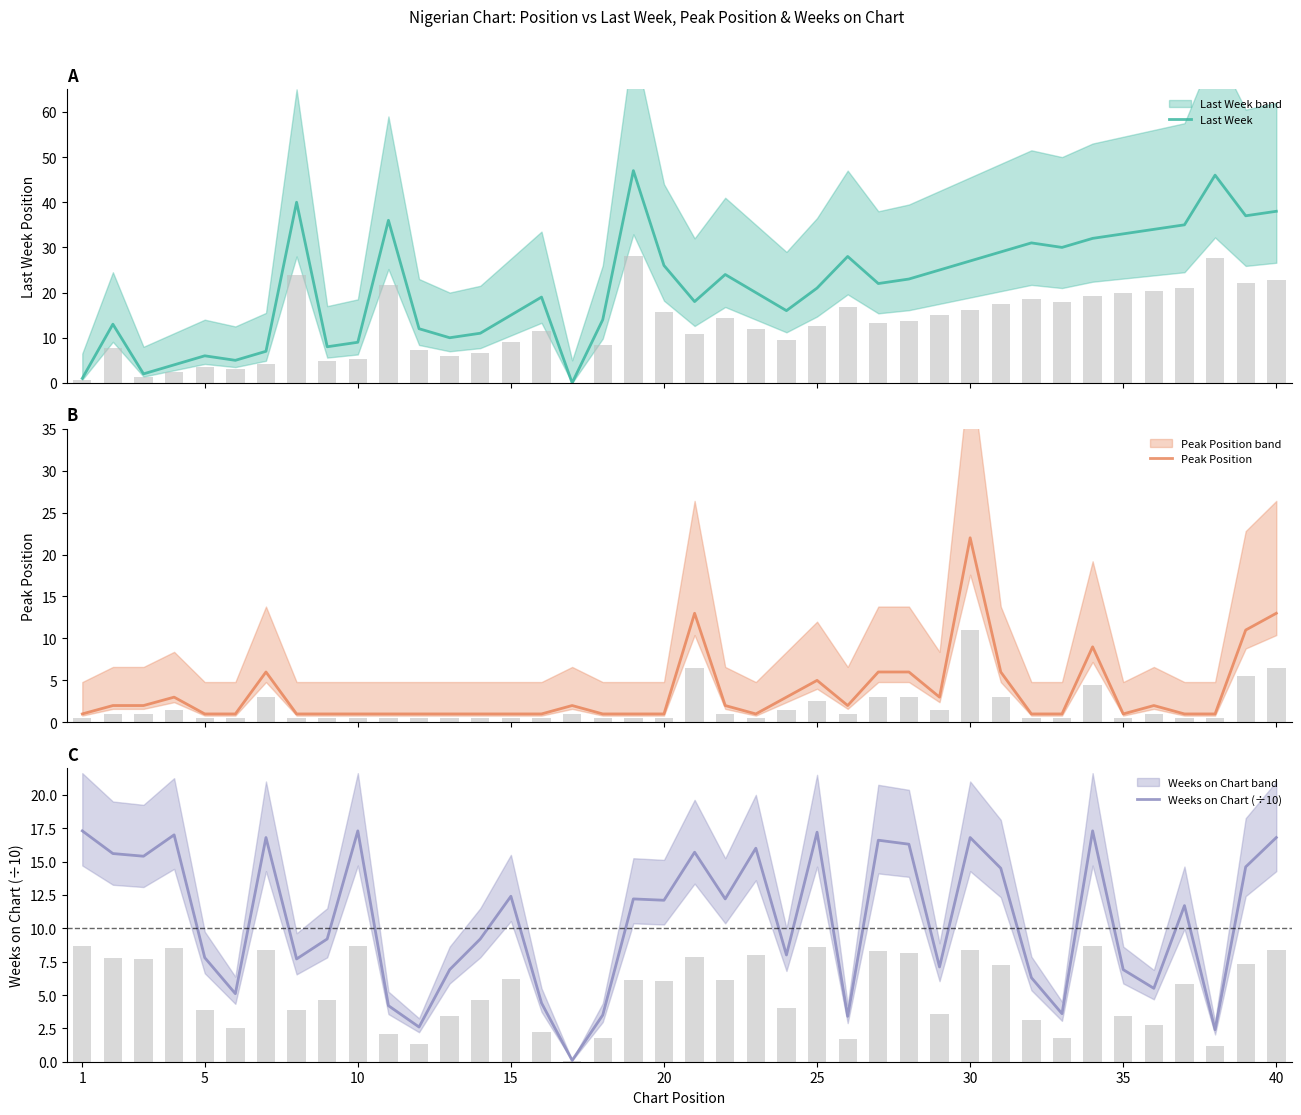

The value of Weeks on Chart (÷10) at 15 is 12.4. True or false?

True